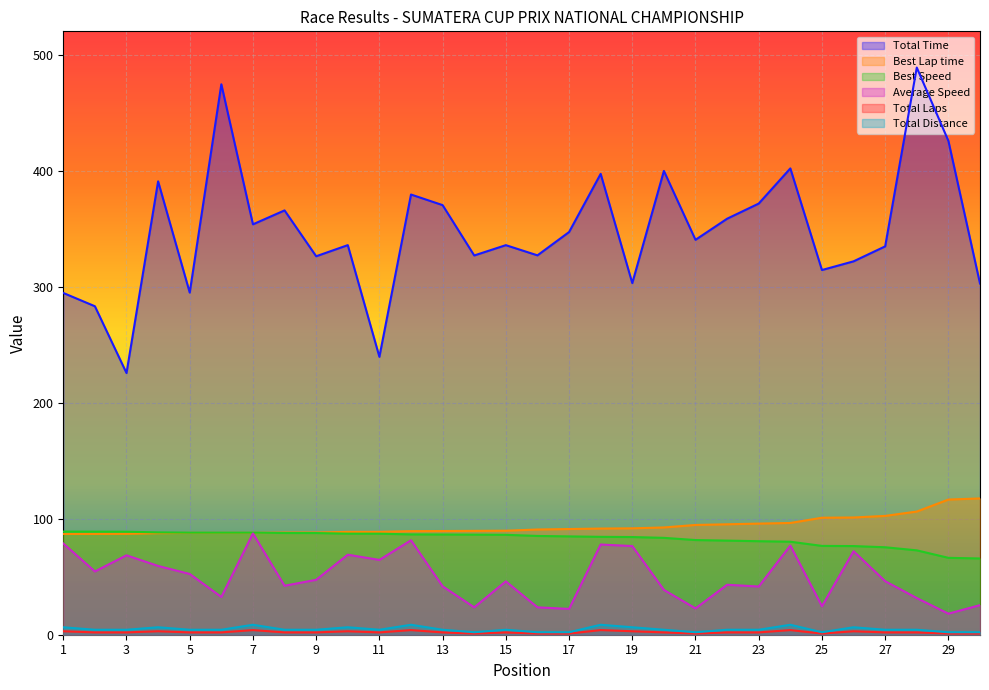

The Total Time series shows 184.2 at 20. True or false?

False